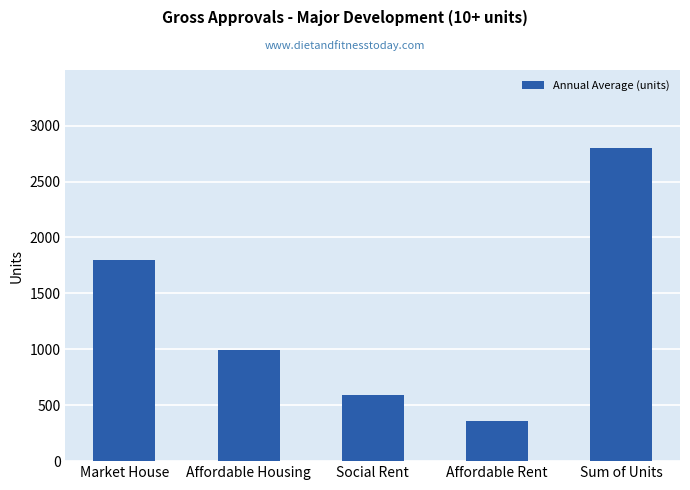

What is the average value?

1307.8